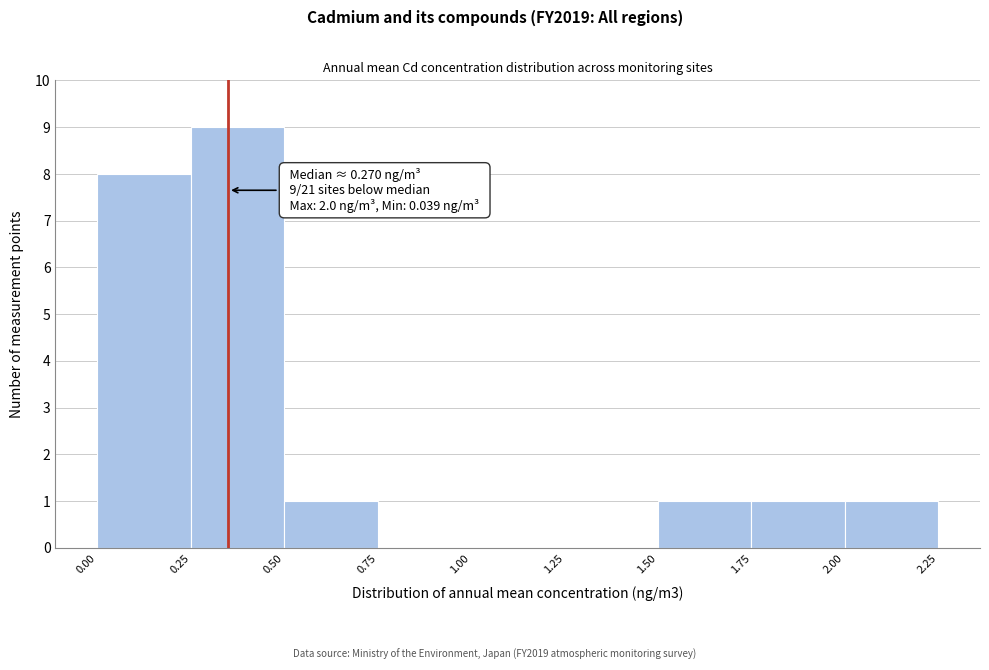

Which range on the x-axis has the tallest bar?

0.25 to 0.50